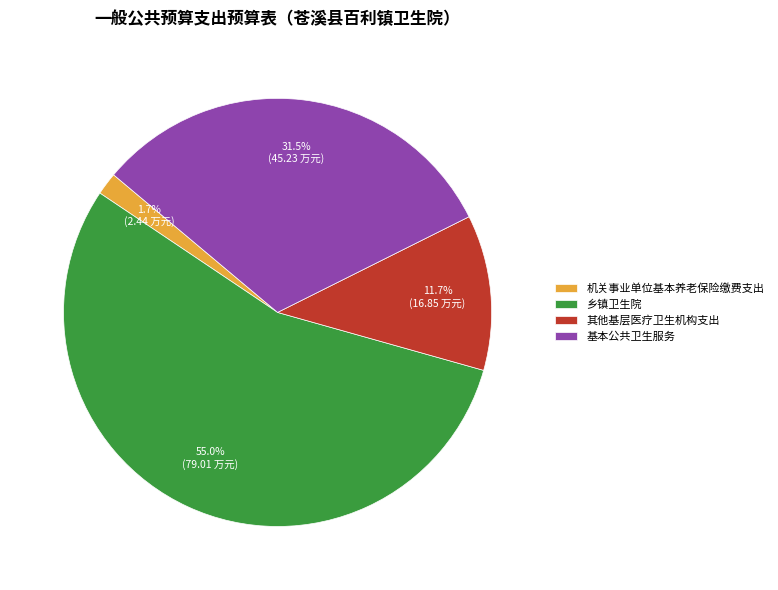

Which slice represents more than half of the pie?

乡镇卫生院